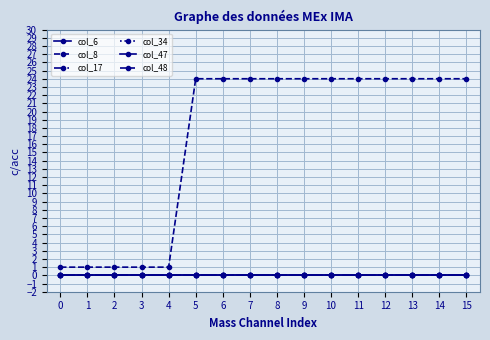

Is this an area chart (filled region under the line)?

No